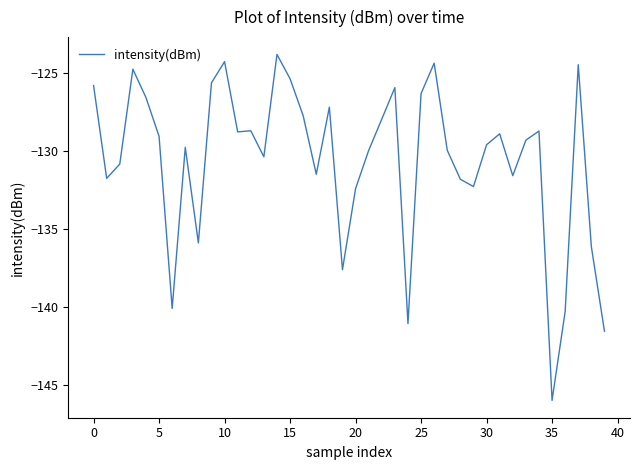

What is the maximum value shown in the chart?

-123.8